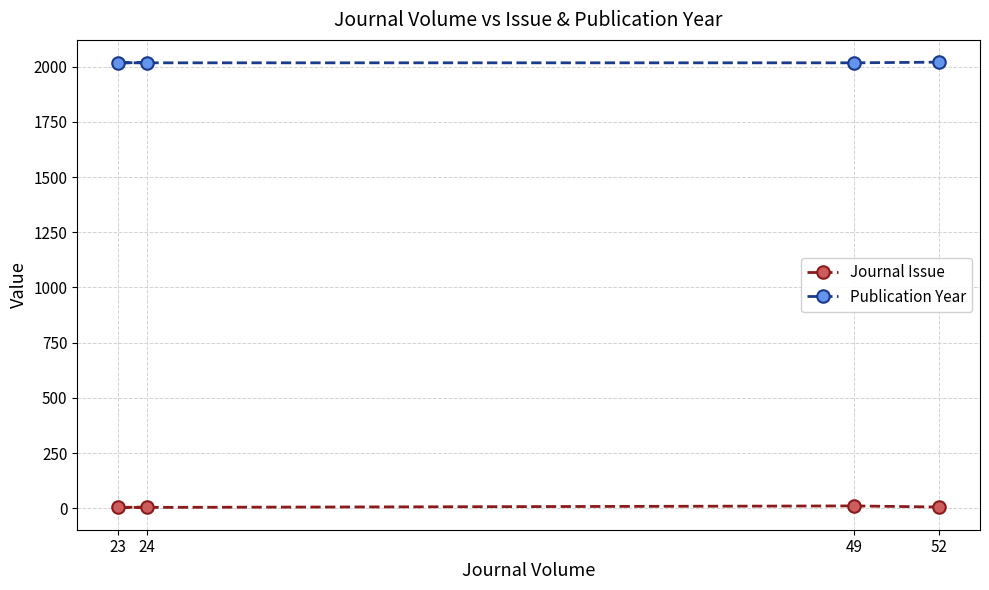

Rank the series by their maximum value, from highest to lowest.

Publication Year, Journal Issue